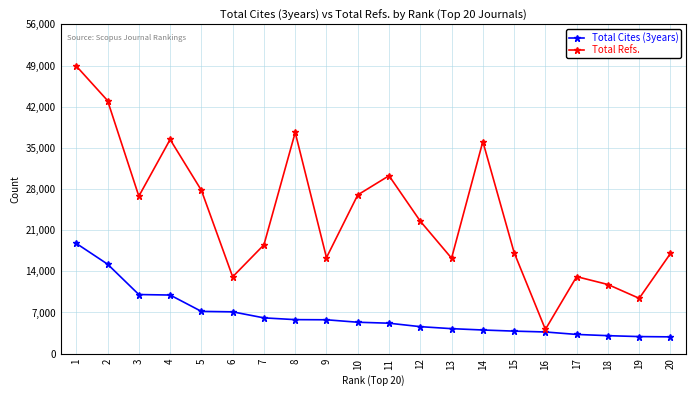

What is the minimum value shown in the chart?

2854